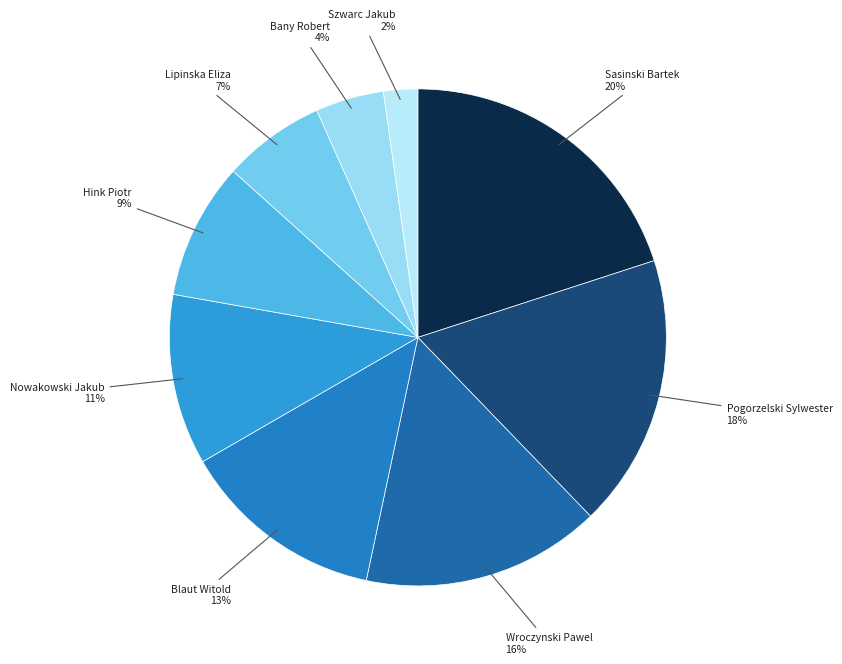

To the nearest percent, what is the average slice percentage?

11%